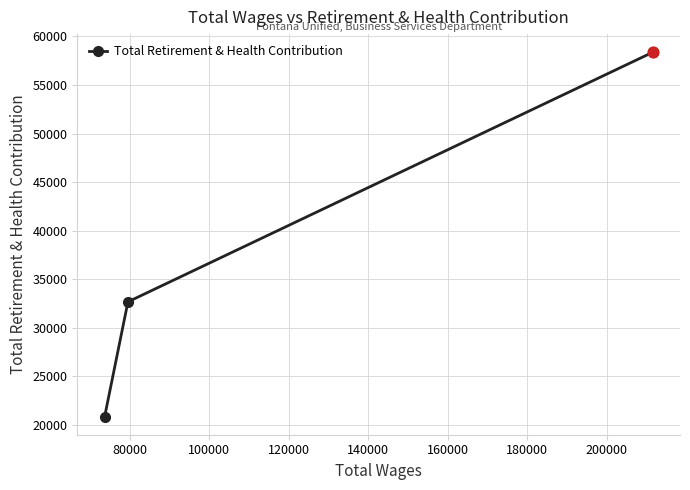

What is the maximum value shown in the chart?

58368